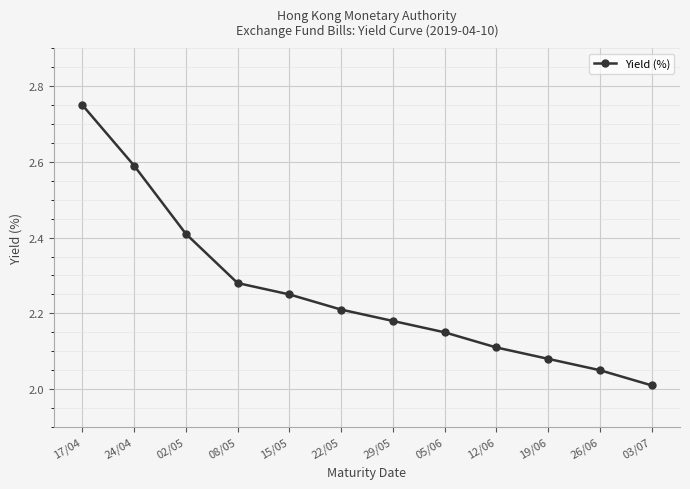

Rank the categories by value from lowest to highest.

03/07, 26/06, 19/06, 12/06, 05/06, 29/05, 22/05, 15/05, 08/05, 02/05, 24/04, 17/04